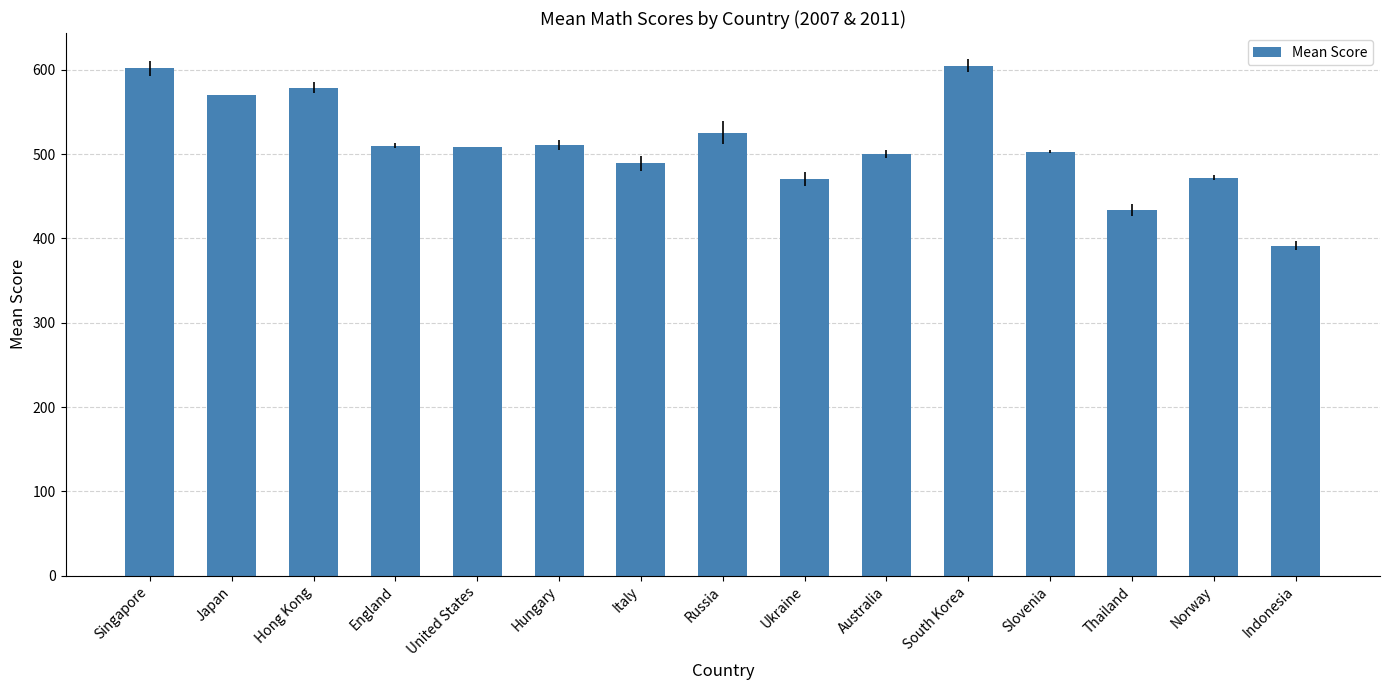

True or false: the data shows 602.0 at Singapore.

True